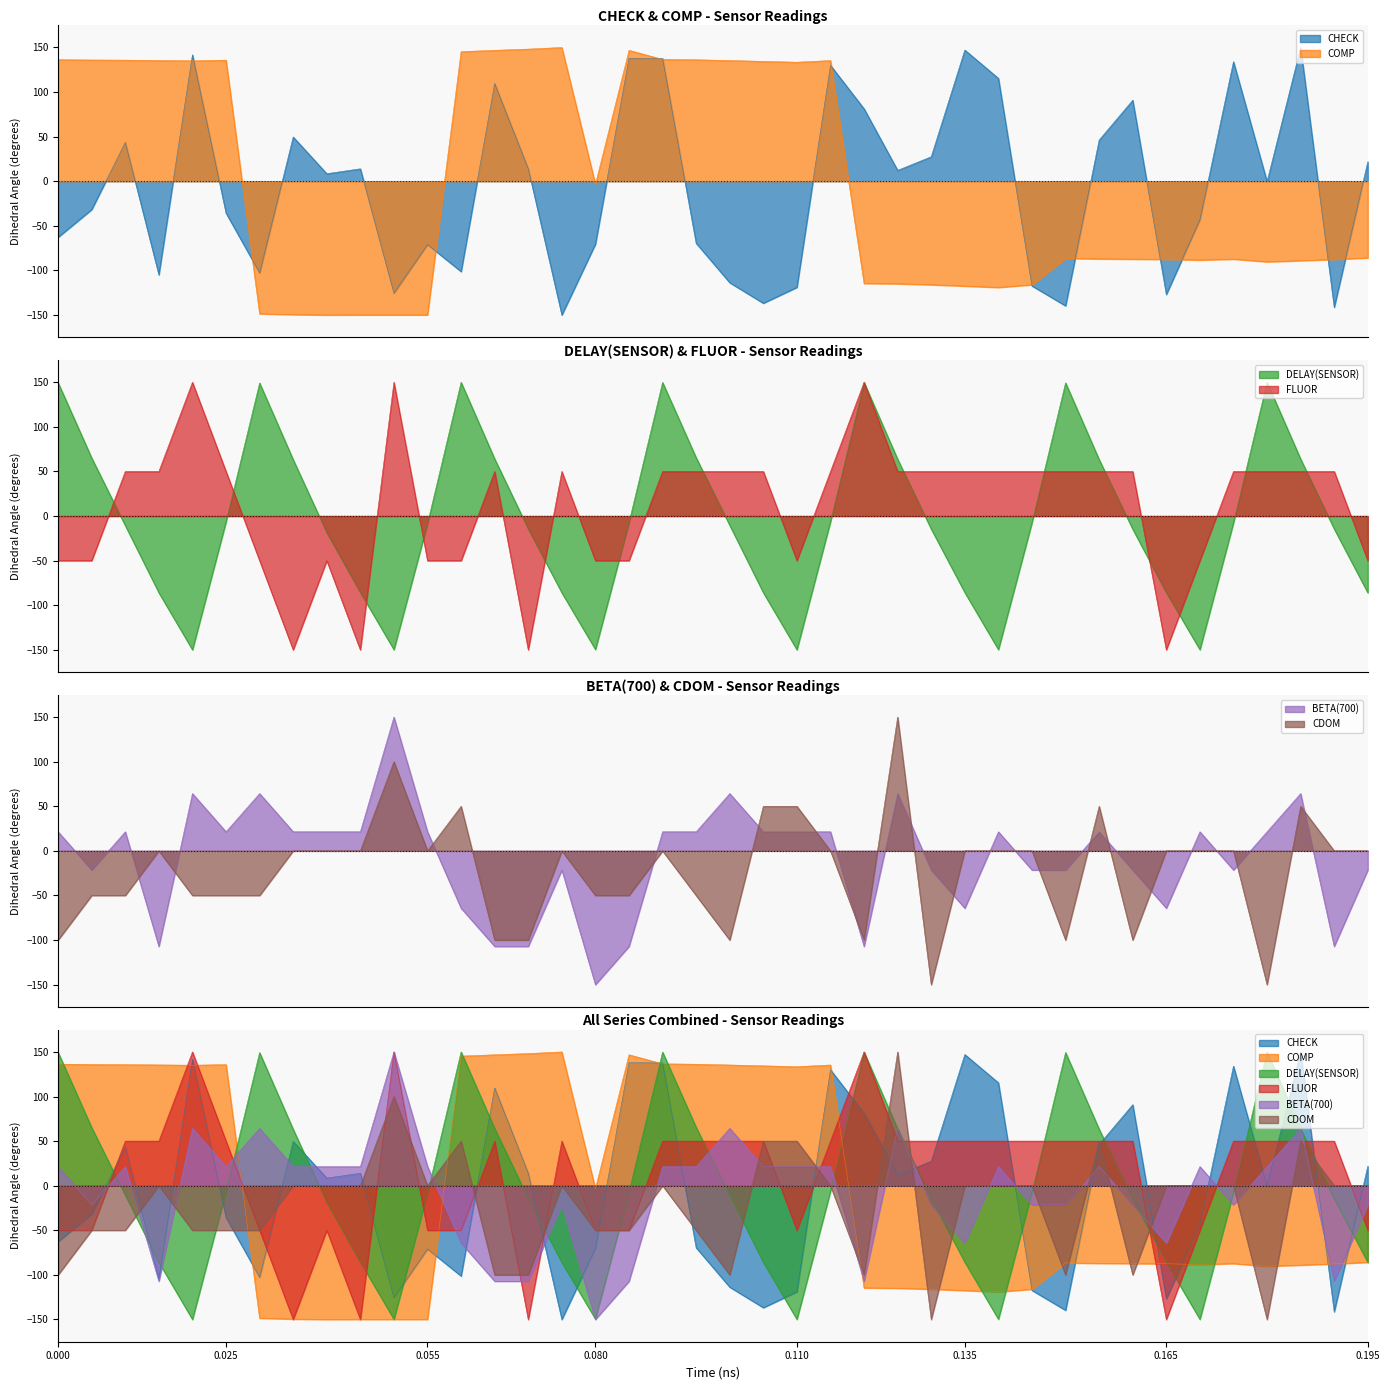

What is the total value across all series at 0.195?

-221.5